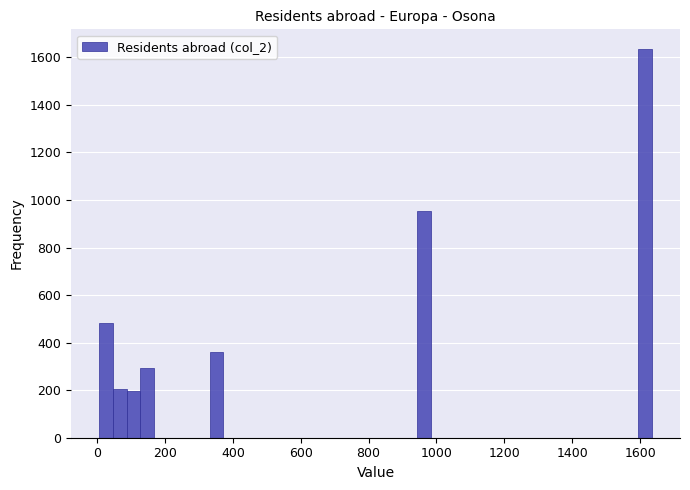

Around what value on the x-axis is the tallest bar? Give the approximate position of its centre, as read against the axis.

1620